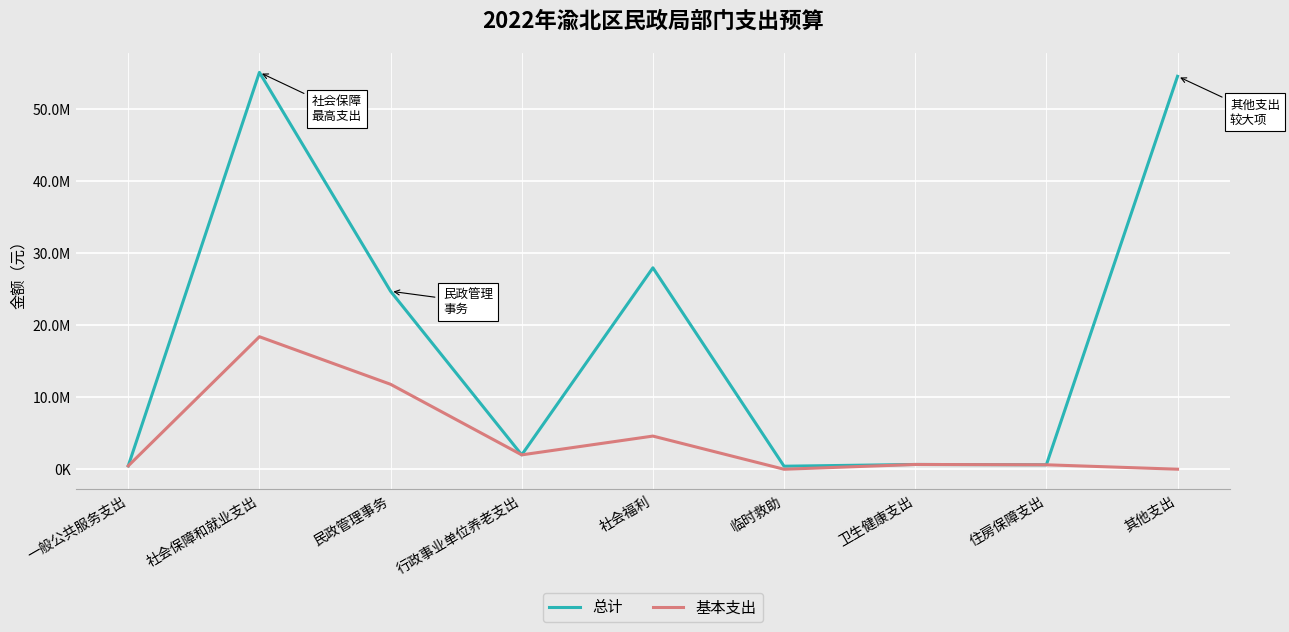

Rank the series by their maximum value, from lowest to highest.

基本支出, 总计